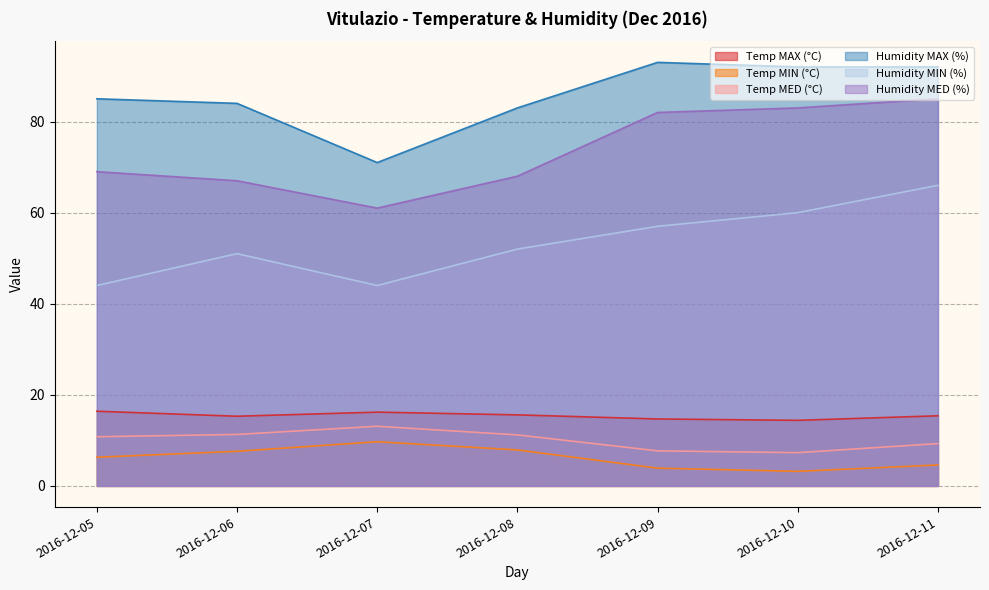

What is the approximate value of Humidity MAX (%) at 2016-12-05?

85.0